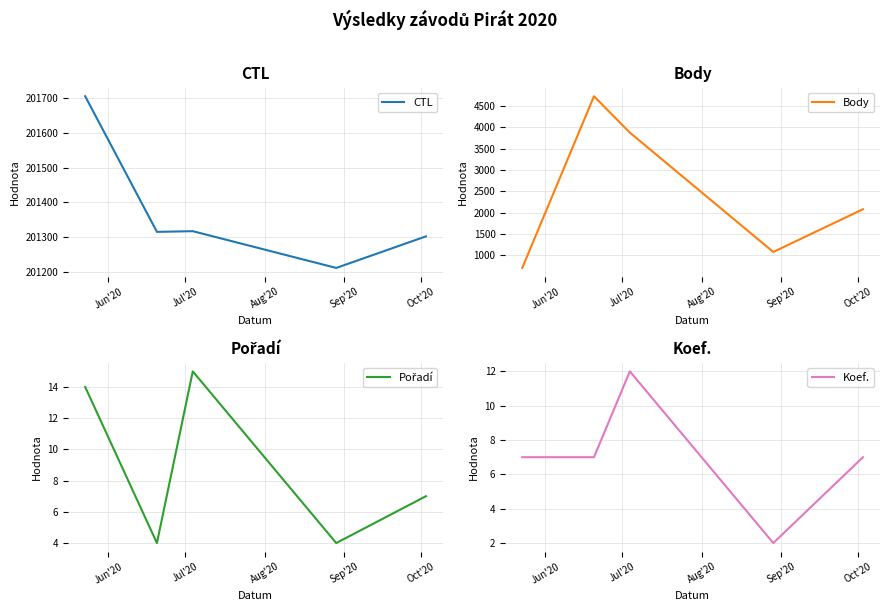

True or false: CTL and Pořadí intersect in this chart.

False